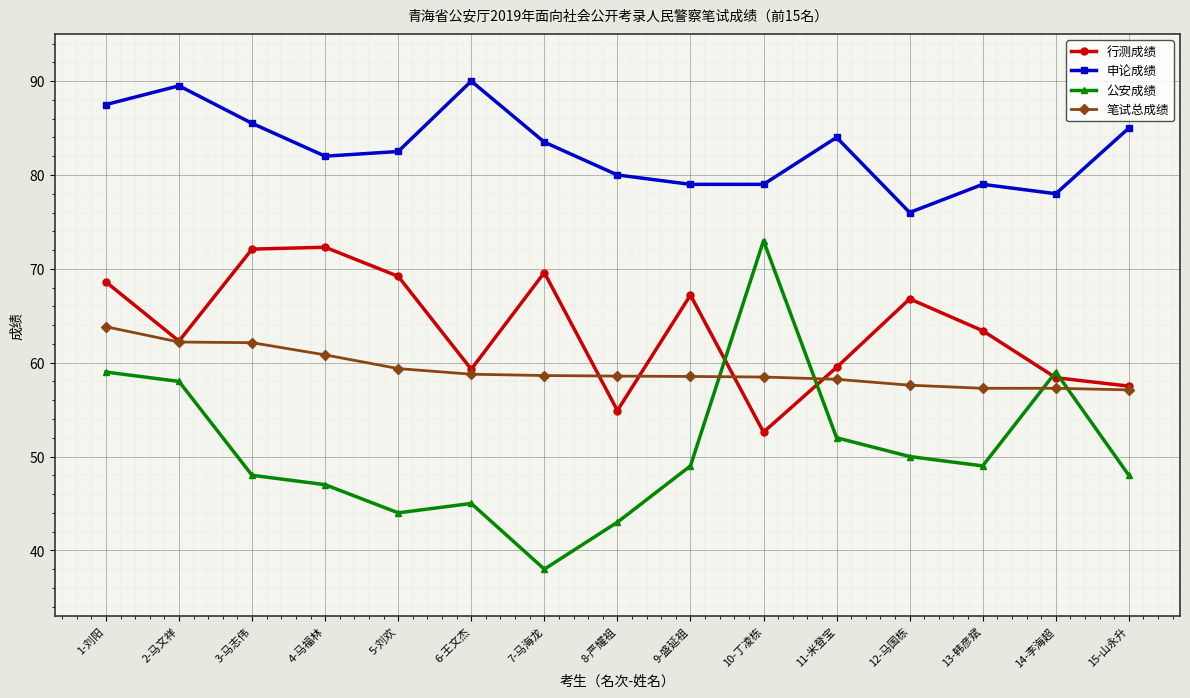

What is the label of the 6th point from the left?

6-王文杰